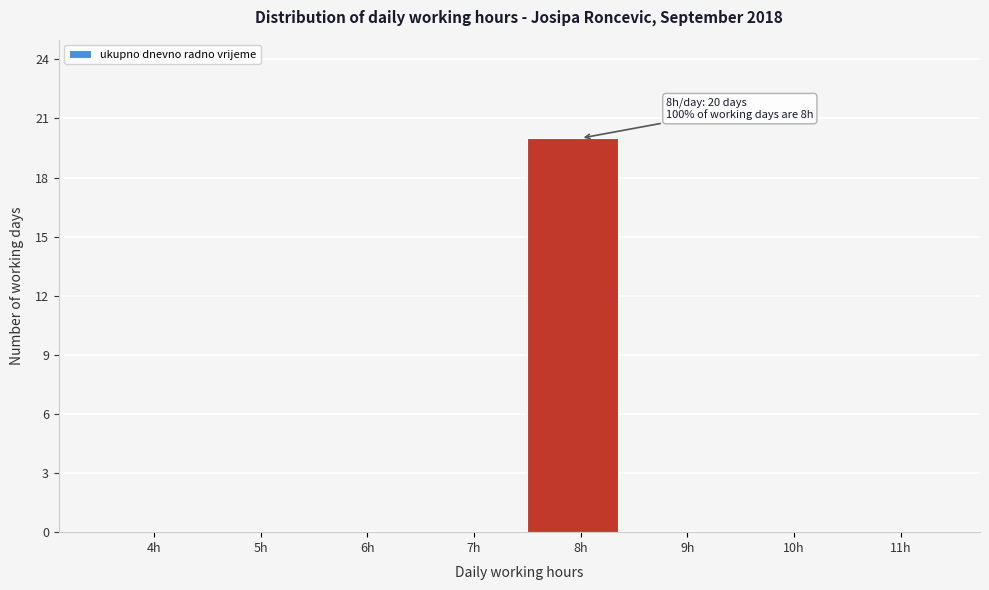

Reading right to left, transcribe all the data shown in this chart.

11h=0	10h=0	9h=0	8h=20	7h=0	6h=0	5h=0	4h=0